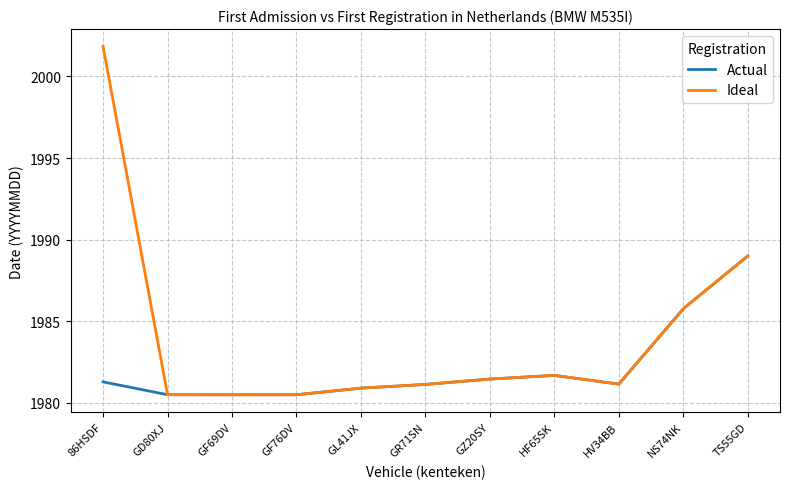

Is it true that Ideal equals 1985.8 at NS74NK?

True